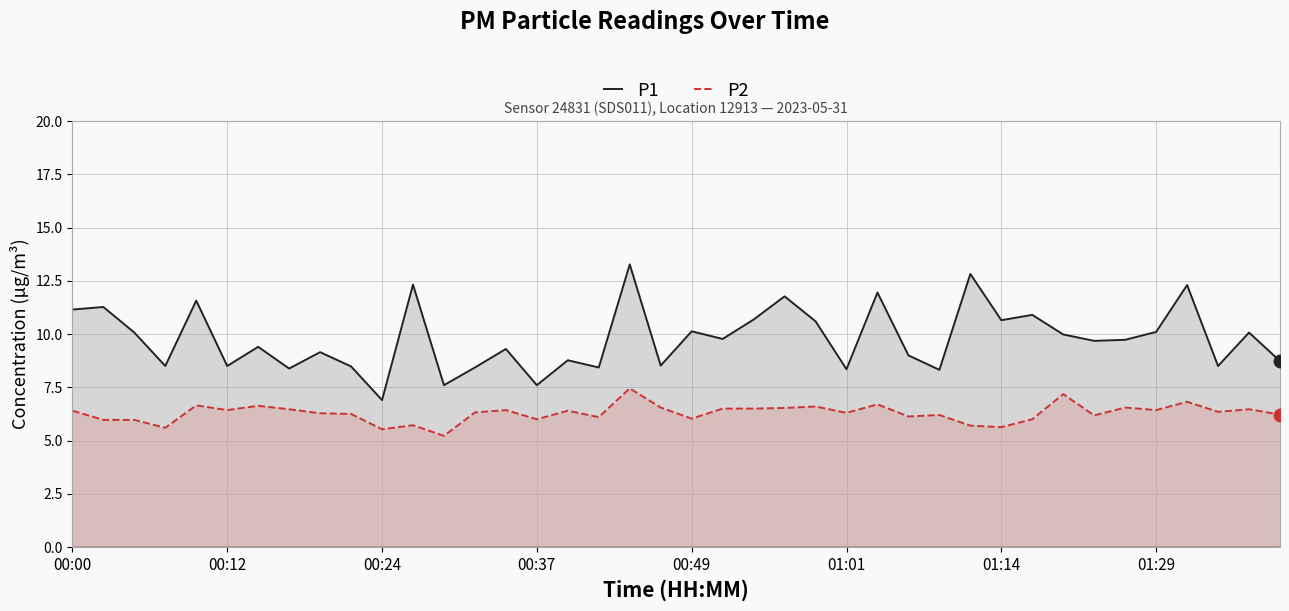

Which label corresponds to the largest value in the chart?

18